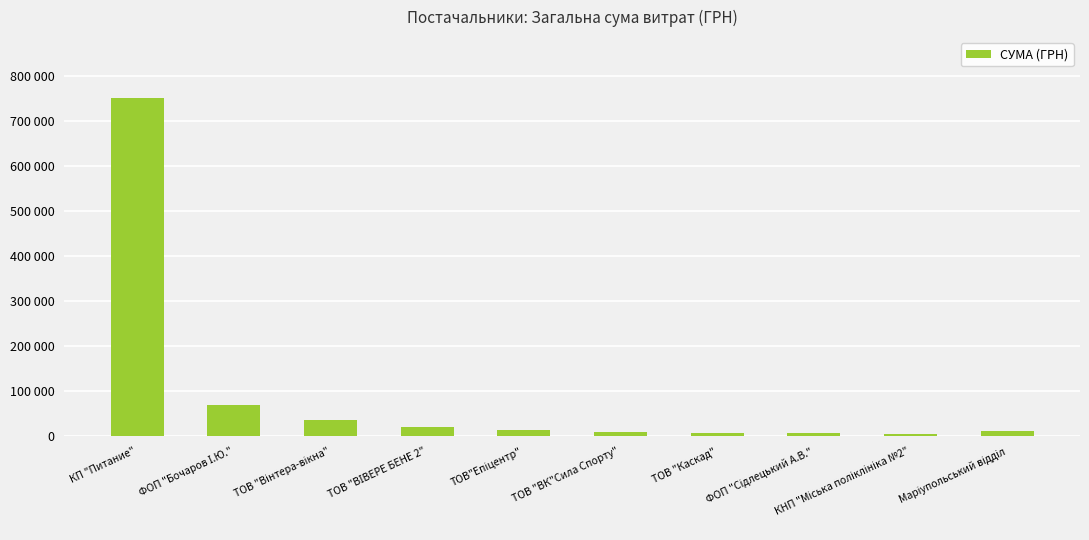

At which category does the chart reach its minimum across all series?

КНП "Міська поліклініка №2"